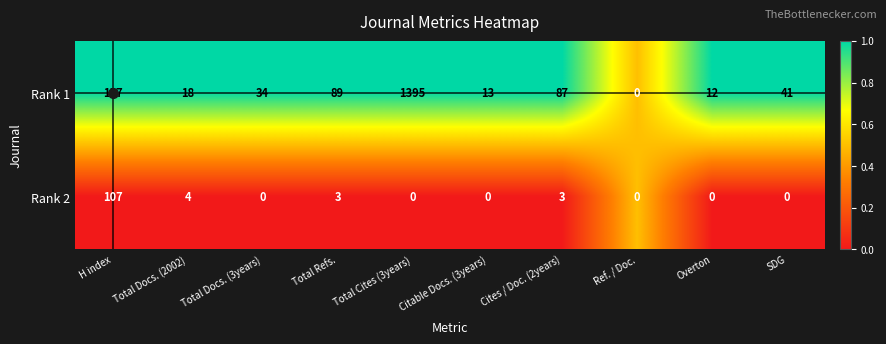

Rank the series at SDG from lowest to highest value.

Rank 2, Rank 1